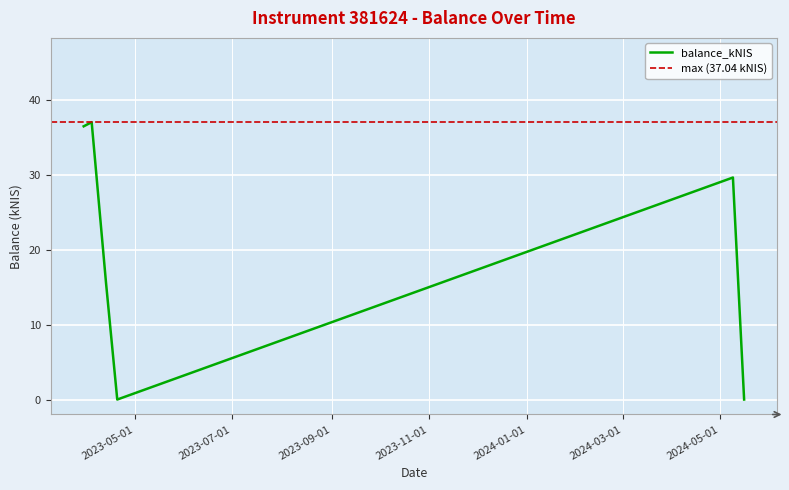

The chart shows a value of 22.7 at 2023-04-20. True or false?

False